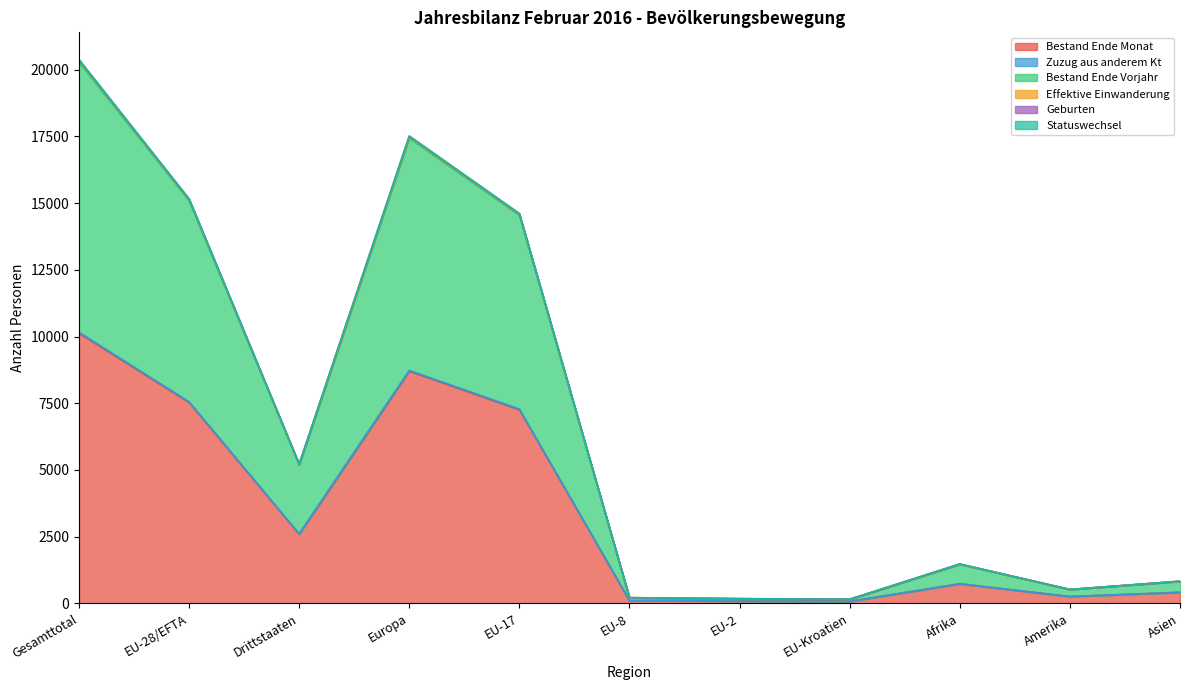

What is the difference between the second highest and second lowest values in the Effektive Einwanderung series?

17310